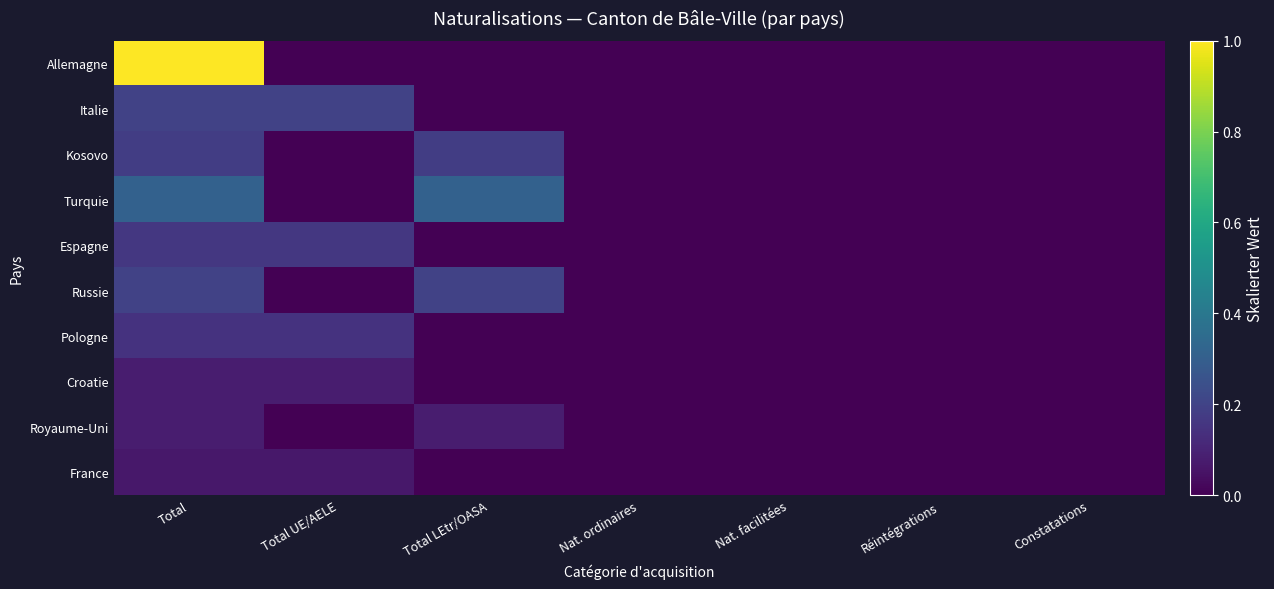

At how many categories does at least one series exceed 0?

3